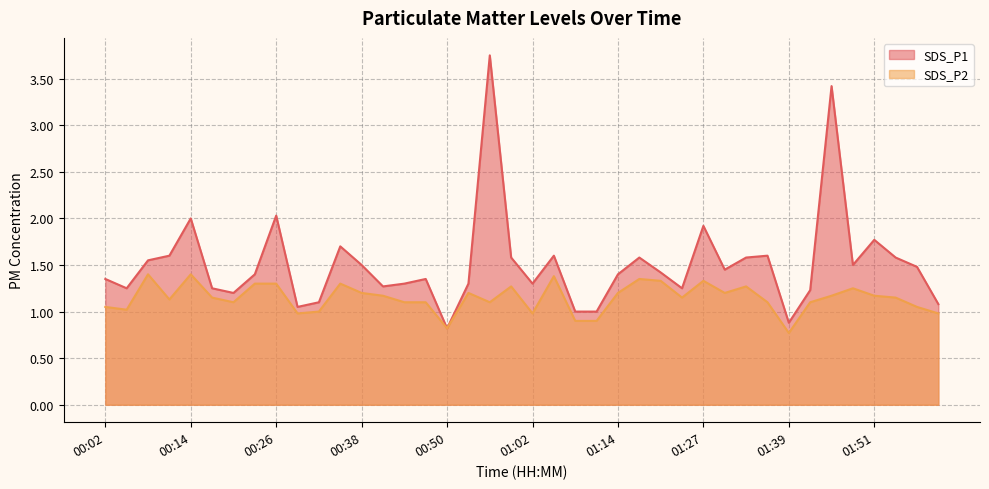

True or false: SDS_P1 and SDS_P2 cross at least once.

False